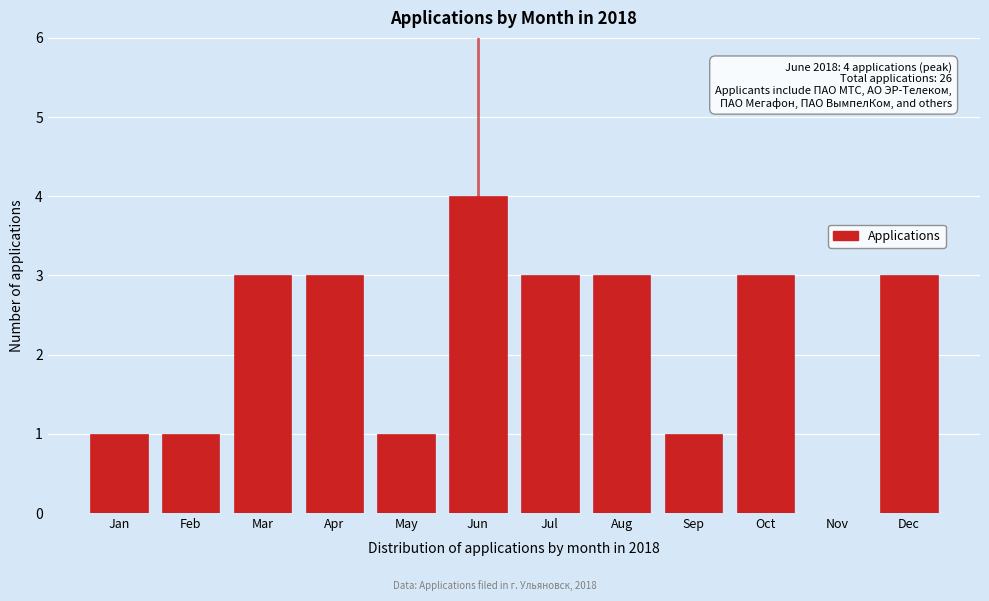

Reading right to left, extract all data points from this chart.

Dec=3	Nov=0	Oct=3	Sep=1	Aug=3	Jul=3	Jun=4	May=1	Apr=3	Mar=3	Feb=1	Jan=1